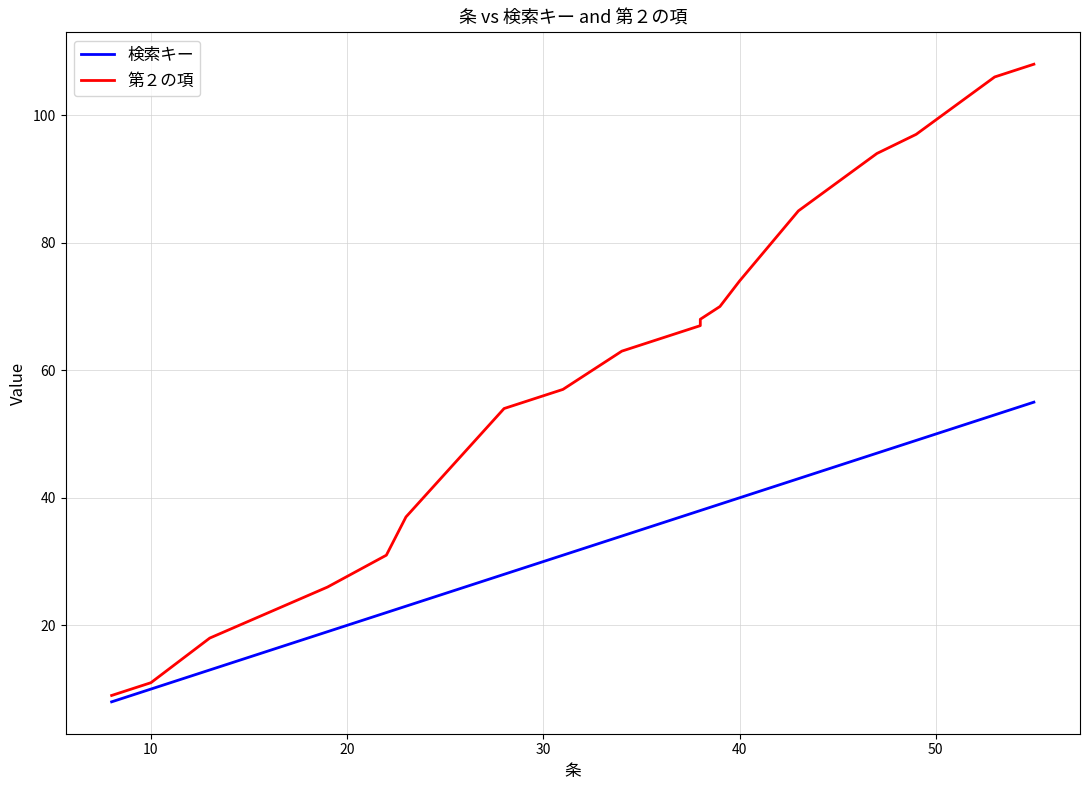

What are all the series names shown in the legend?

検索キー, 第２の項